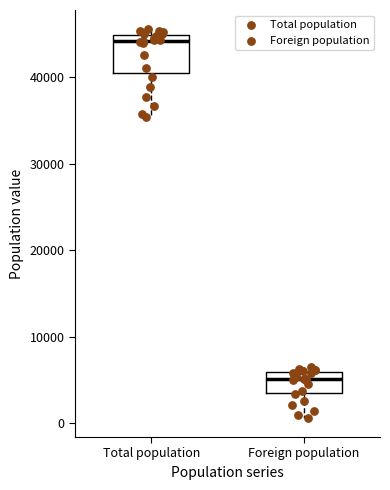

Which box has the highest median line?

Total population